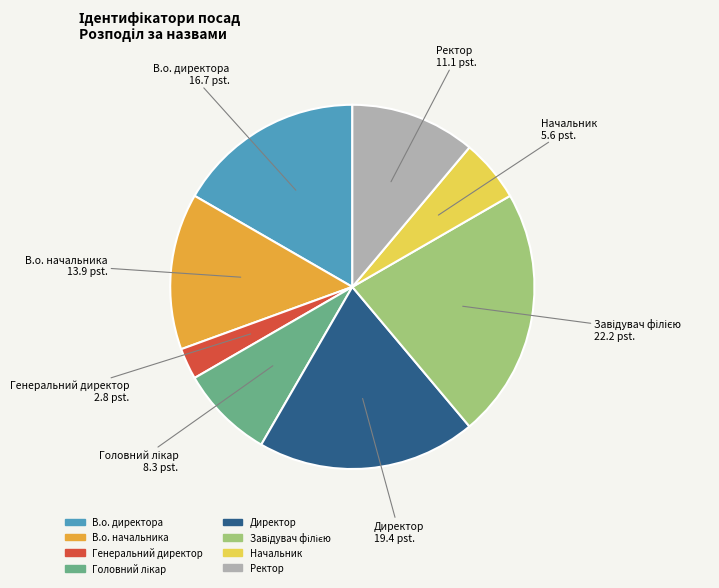

The Начальник slice represents 1% of the pie. True or false?

False